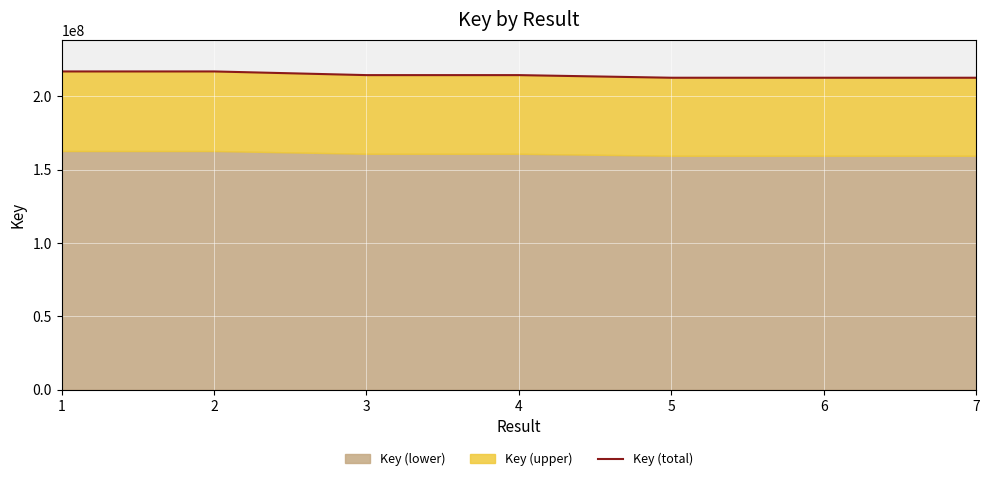

Between 5 and 2, which is larger?

2